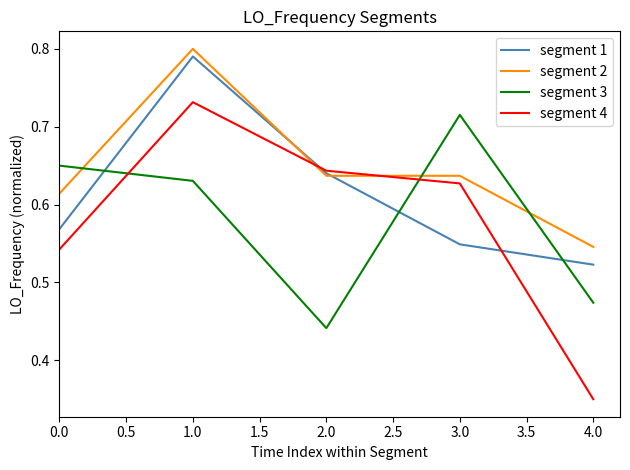

List the series in order of their peak value, lowest first.

segment 3, segment 4, segment 1, segment 2